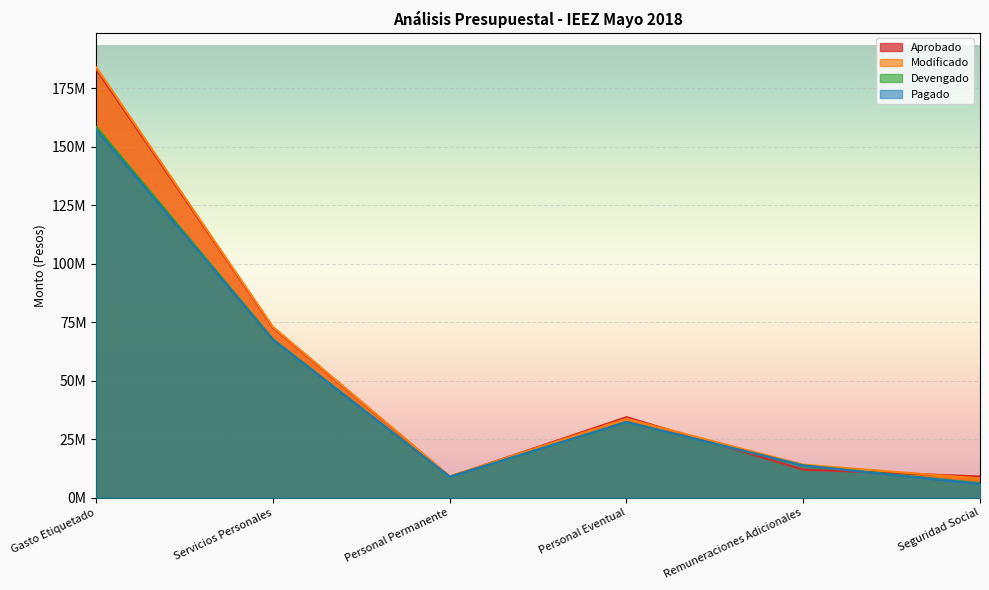

Where is the first local minimum for Modificado?

Personal Permanente